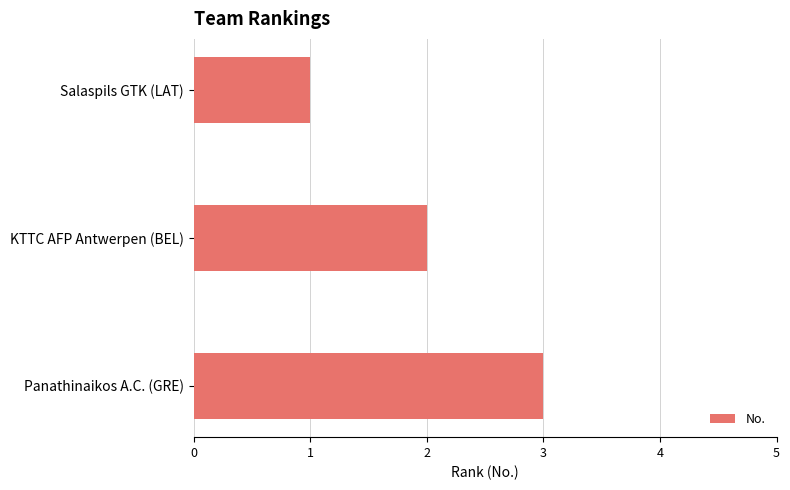

What is the greatest value displayed?

3